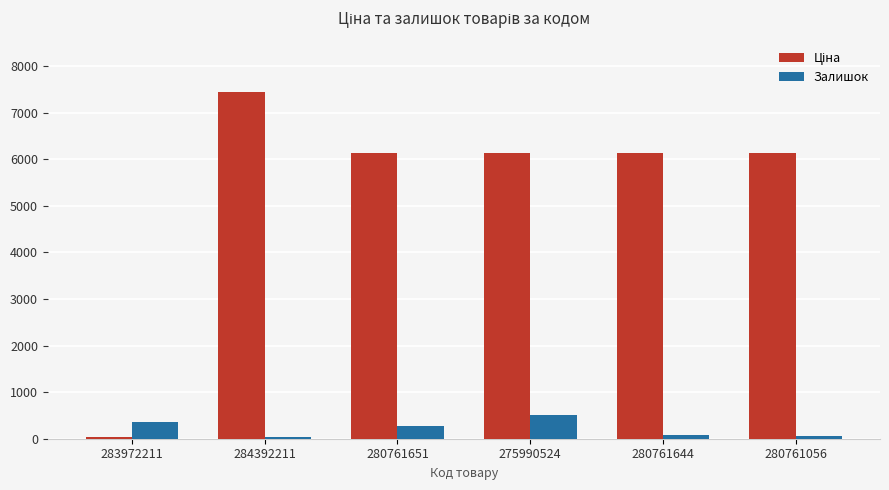

True or false: Залишок has a value of 82.0 at 280761644.

True